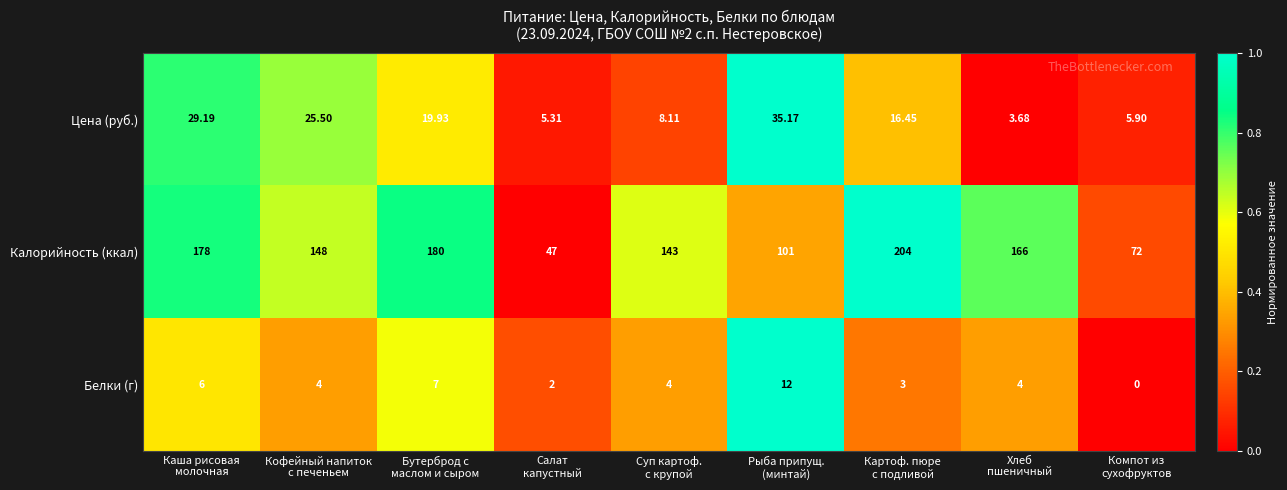

Which series has the largest range (max minus min)?

Калорийность (ккал)